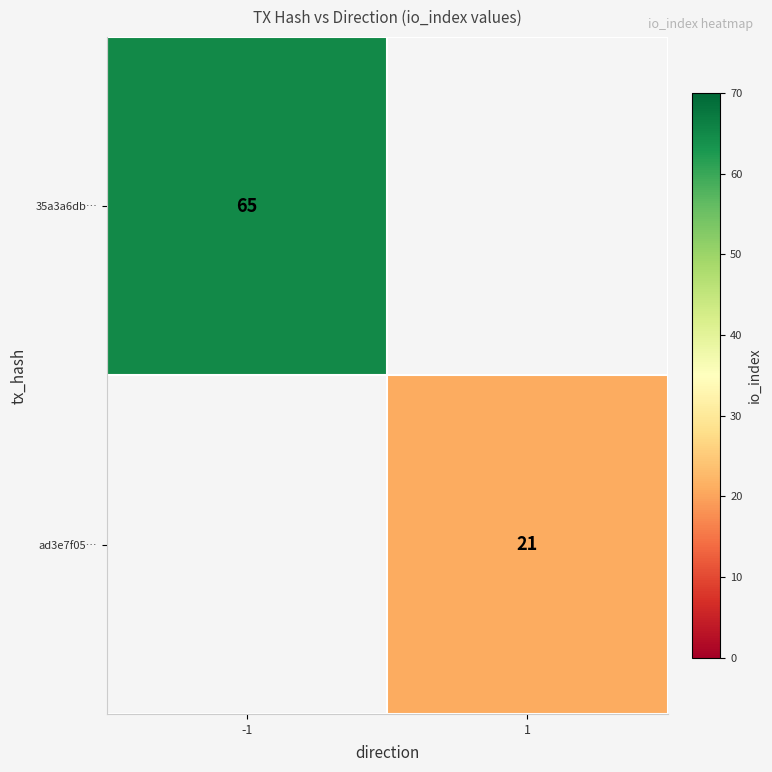

The value of ad3e7f05… at 1 is 5. True or false?

False